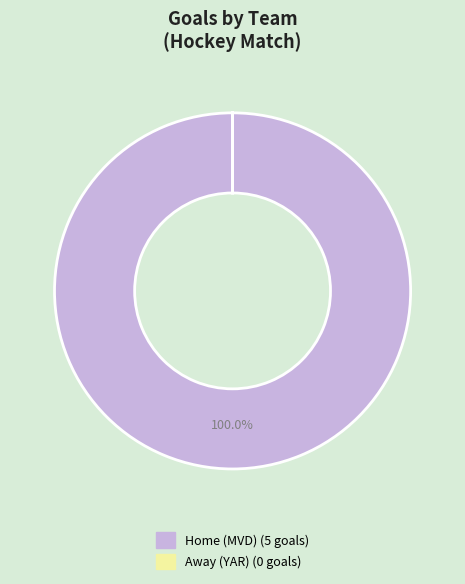

To the nearest percent, what percentage of the pie is Home (MVD)?

100%